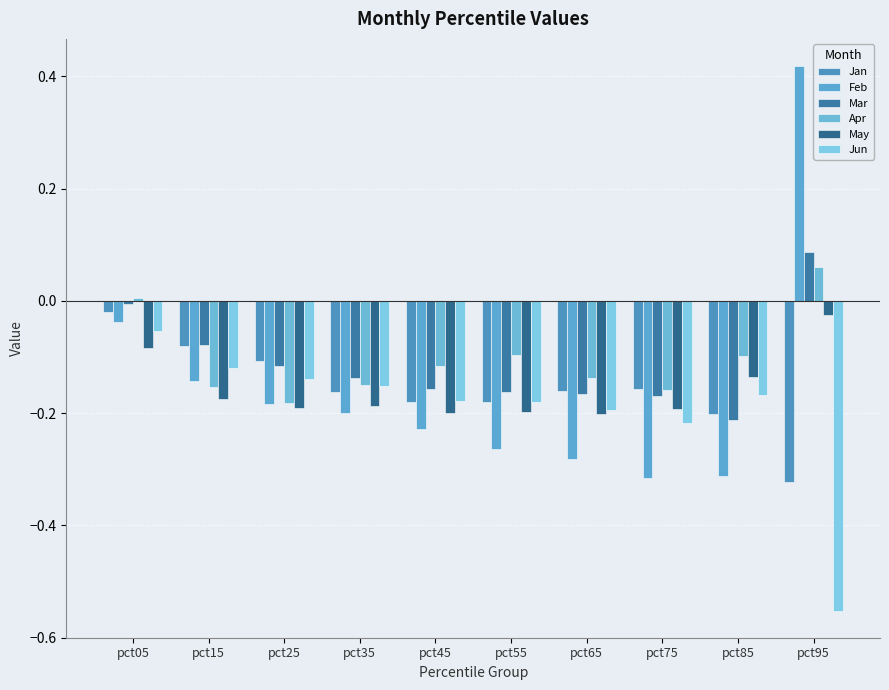

What is the total value across all series at pct75?

-1.2